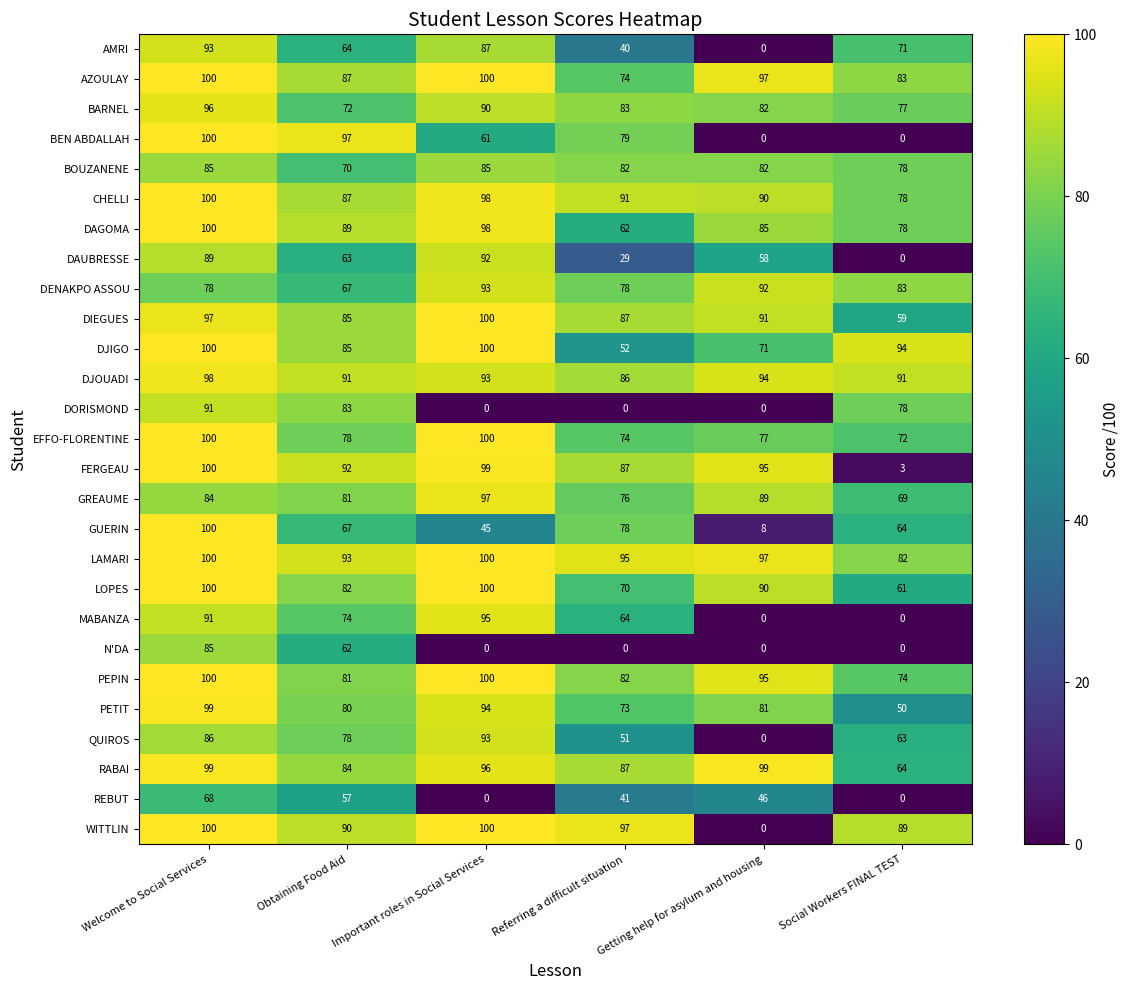

What is the maximum value shown in the chart?

100